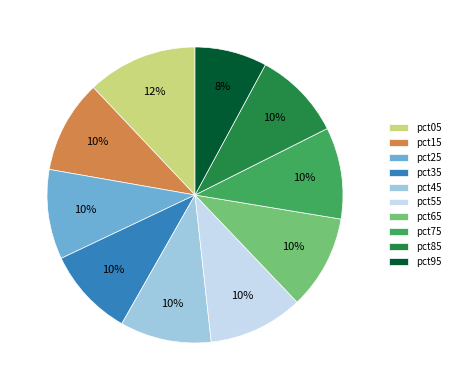

Is it true that pct75 is 5% of the pie?

False